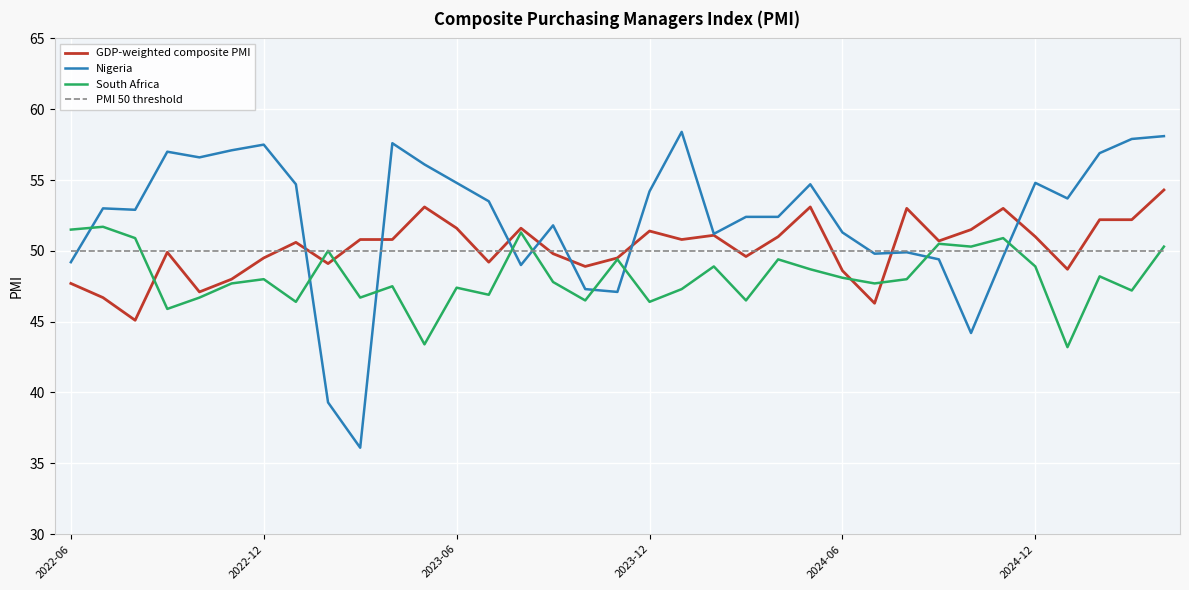

At how many categories does at least one series exceed 48?

35